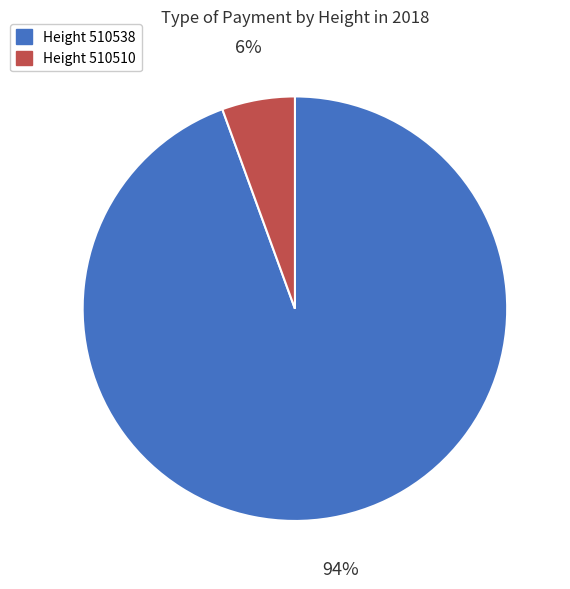

To the nearest percent, what is the average slice percentage?

50%